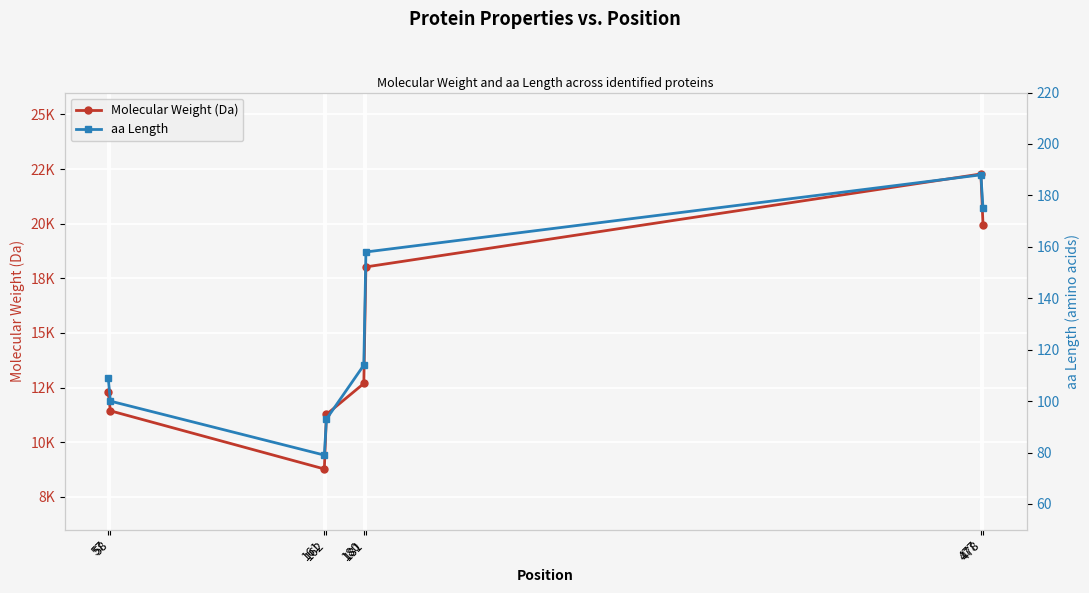

The value of Molecular Weight (Da) at 181 is 6979.2. True or false?

False